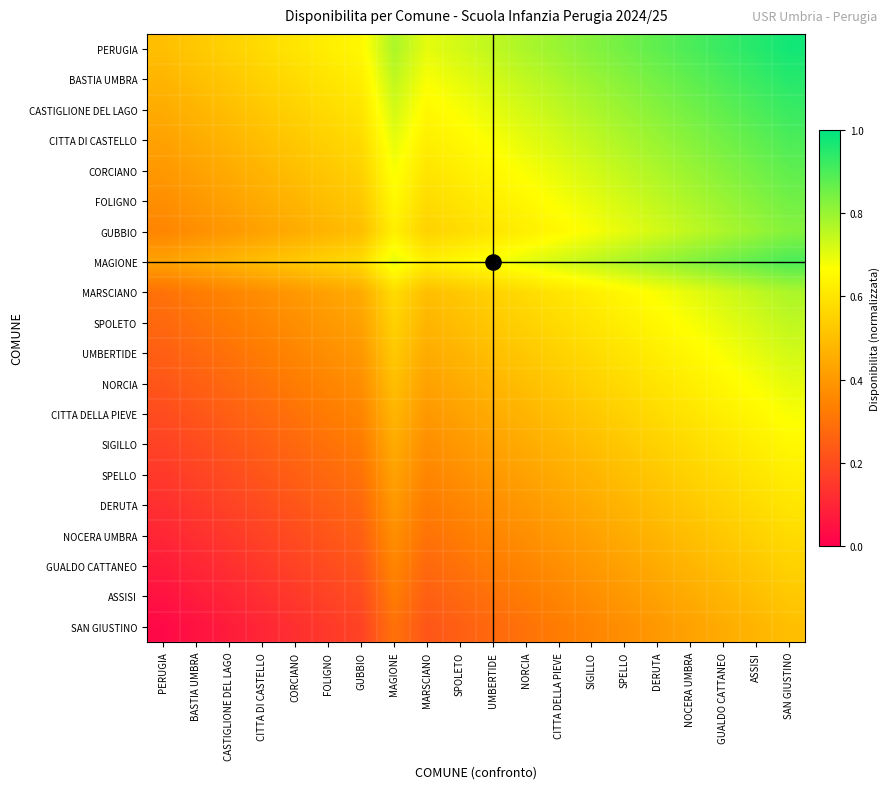

Which label corresponds to the smallest value in the chart?

PERUGIA